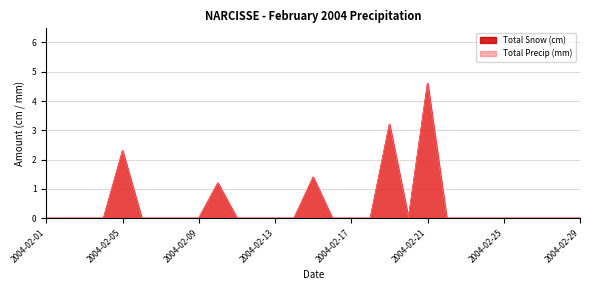

True or false: Total Snow (cm) has a value of 0.0 at 2004-02-29.

True